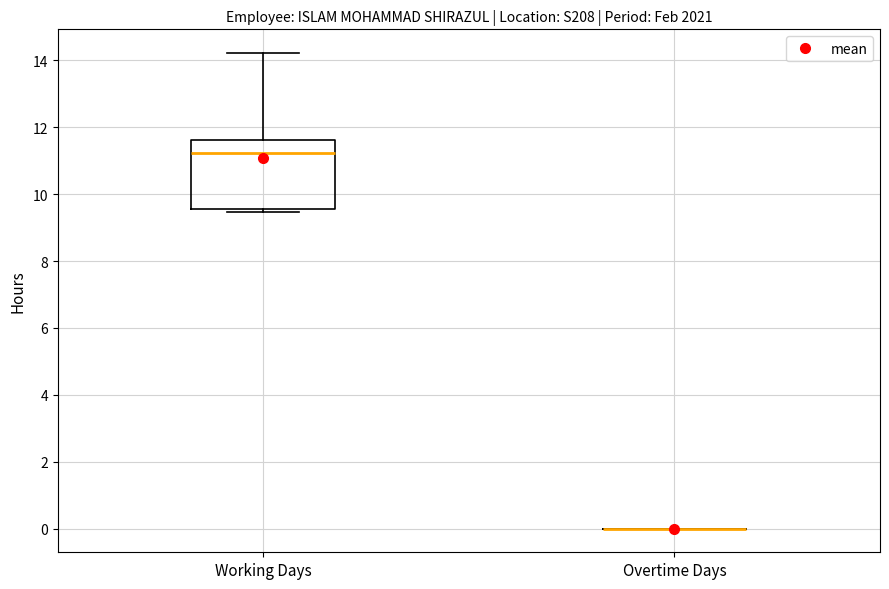

Which box is the tallest, from its lower edge to its upper edge?

Working Days